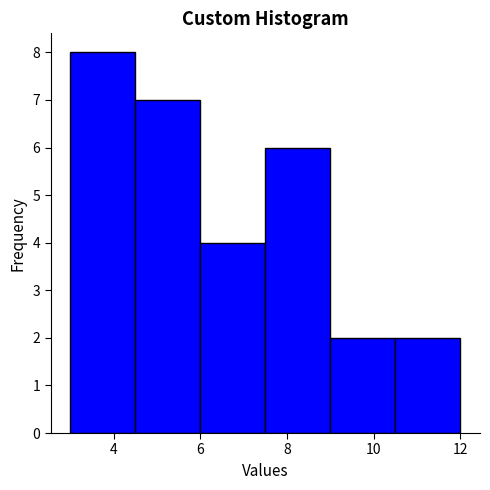

Over which range of the x-axis is the bar tallest?

3.0 to 4.5